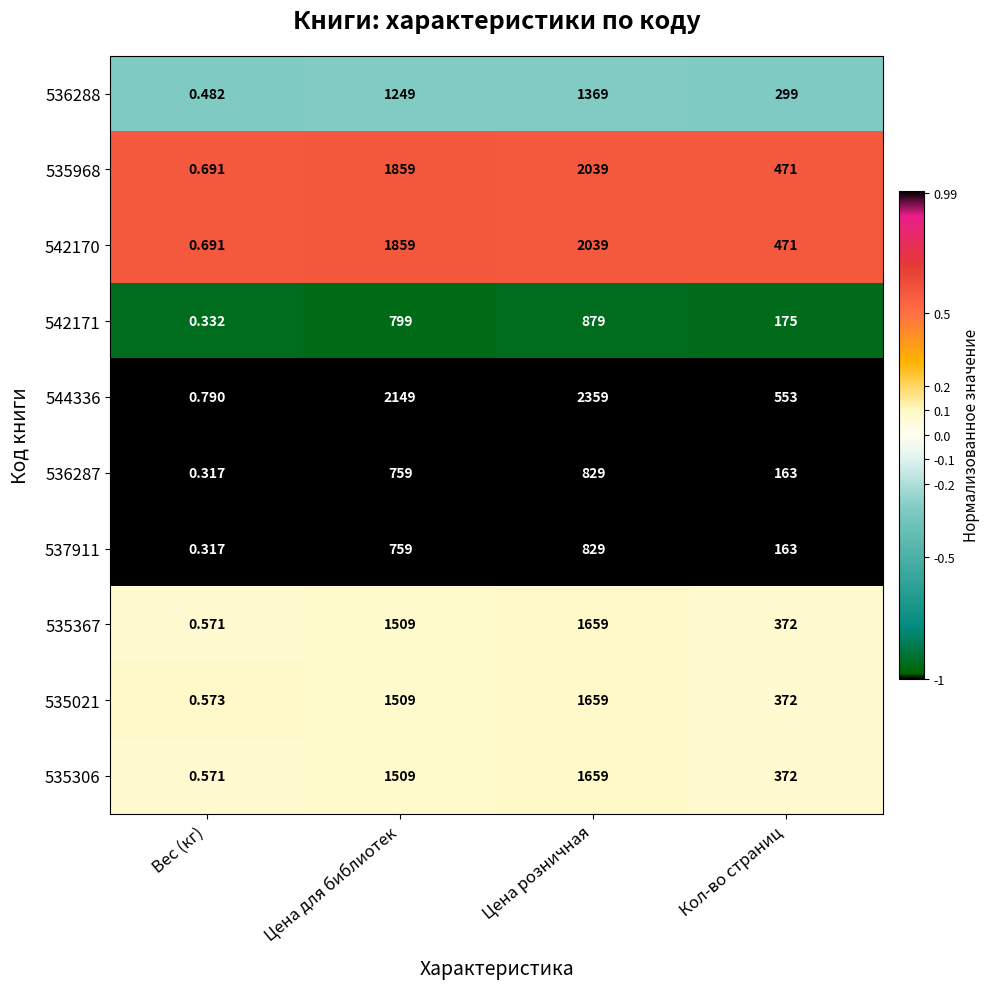

Is the value of 536288 at Цена розничная greater than the value of 535367 at Кол-во страниц?

Yes